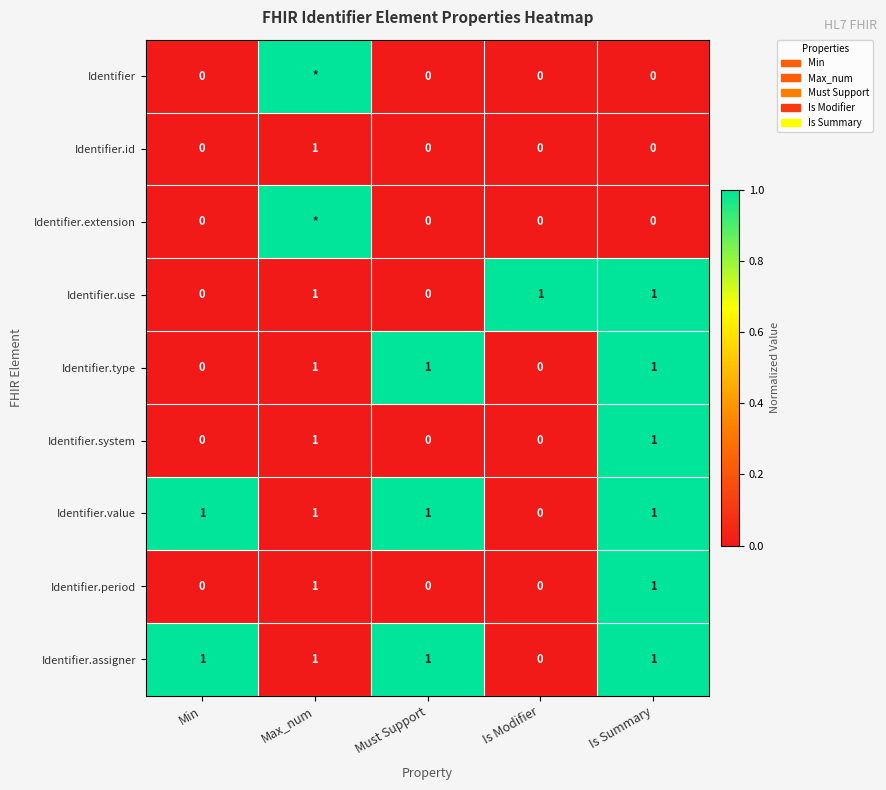

What is the total value across all series at Must Support?

3